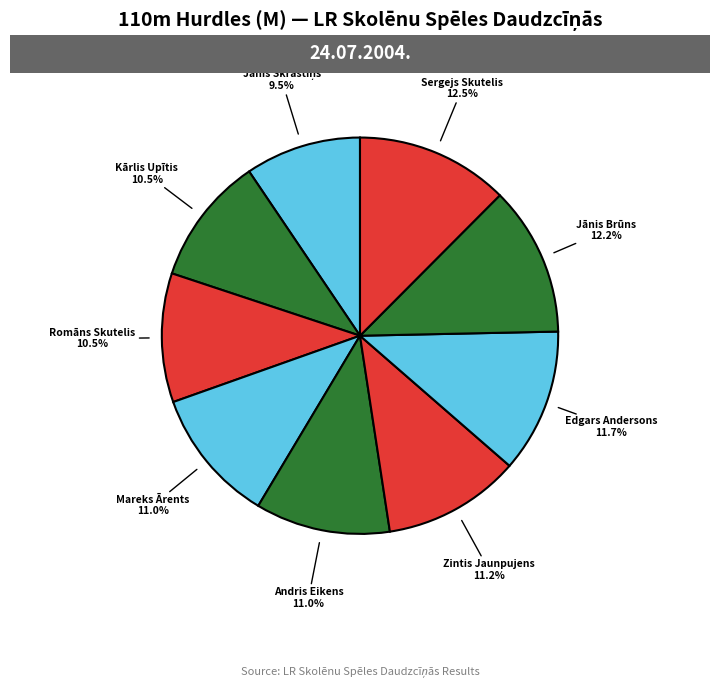

Which category has the smallest portion of the pie?

Jānis Skrastiņš